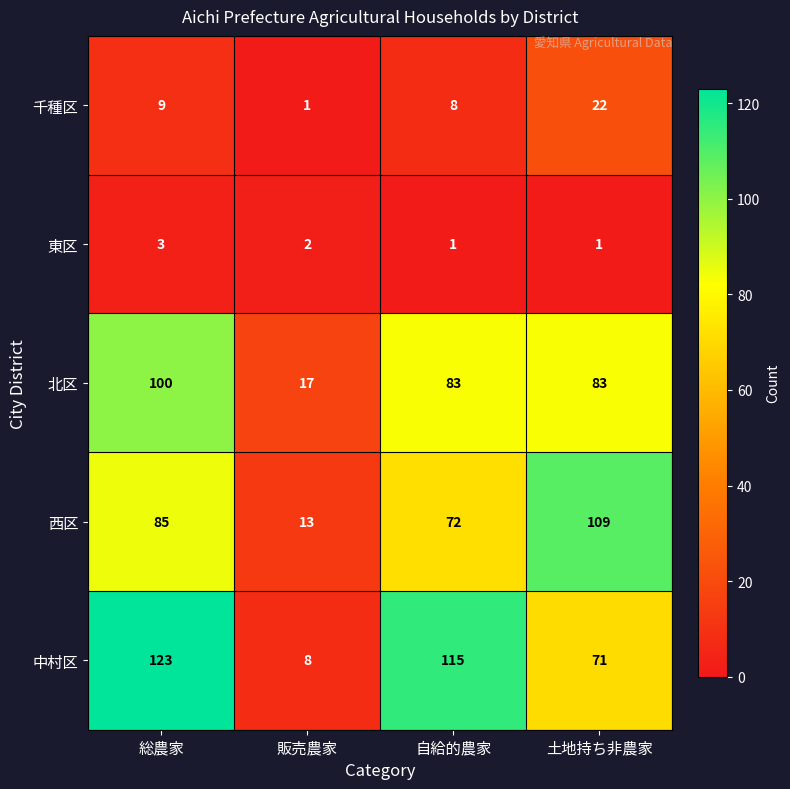

What is the difference between the maximum and second lowest values in the 中村区 series?

52